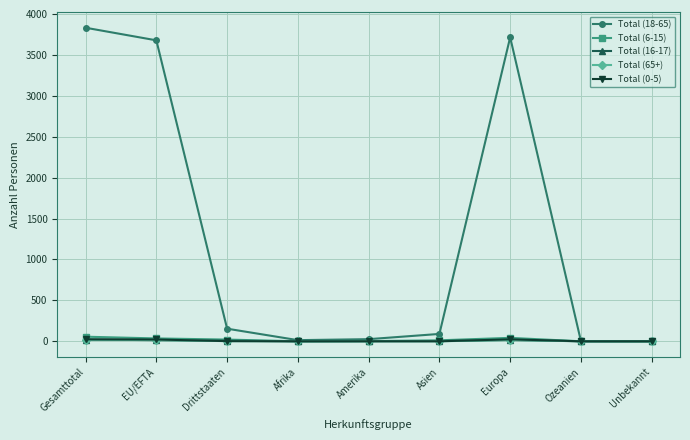

At how many categories does at least one series exceed 2873?

3